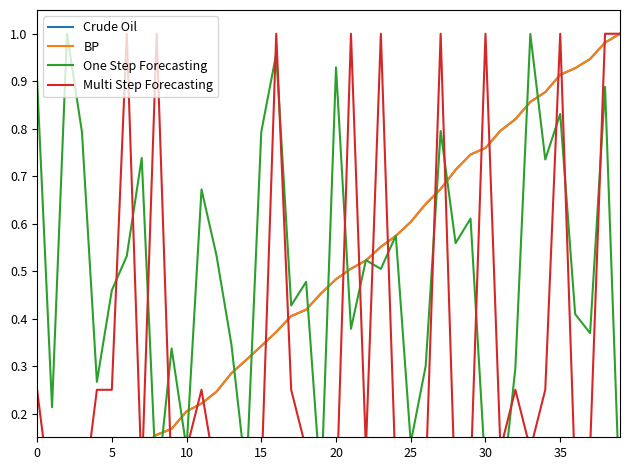

In One Step Forecasting, how many points are lower than both neighbors (excluding endpoints)?

14